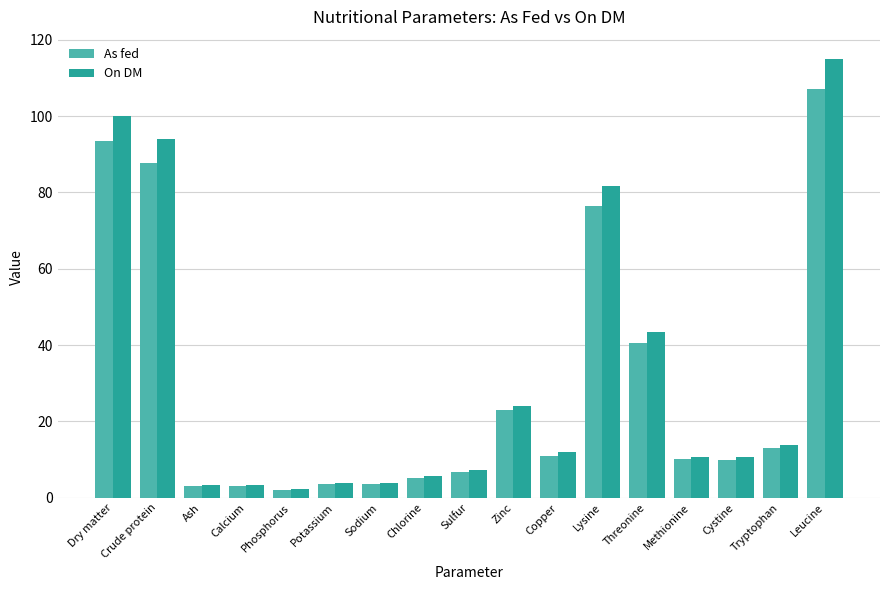

The On DM series shows 181.2 at Leucine. True or false?

False